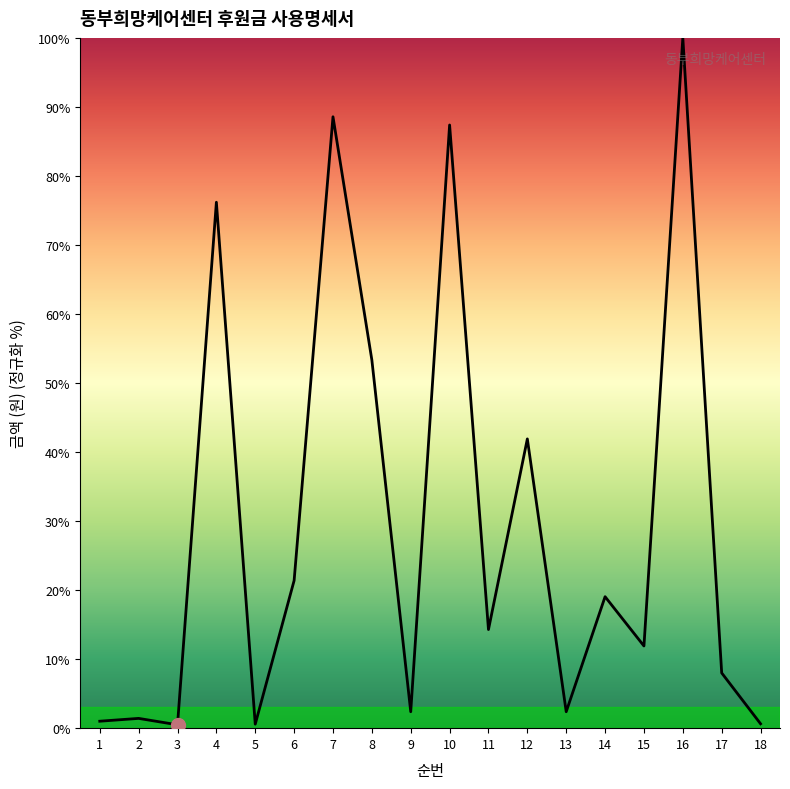

What is the sum of the values at 12 and 17?

49.9